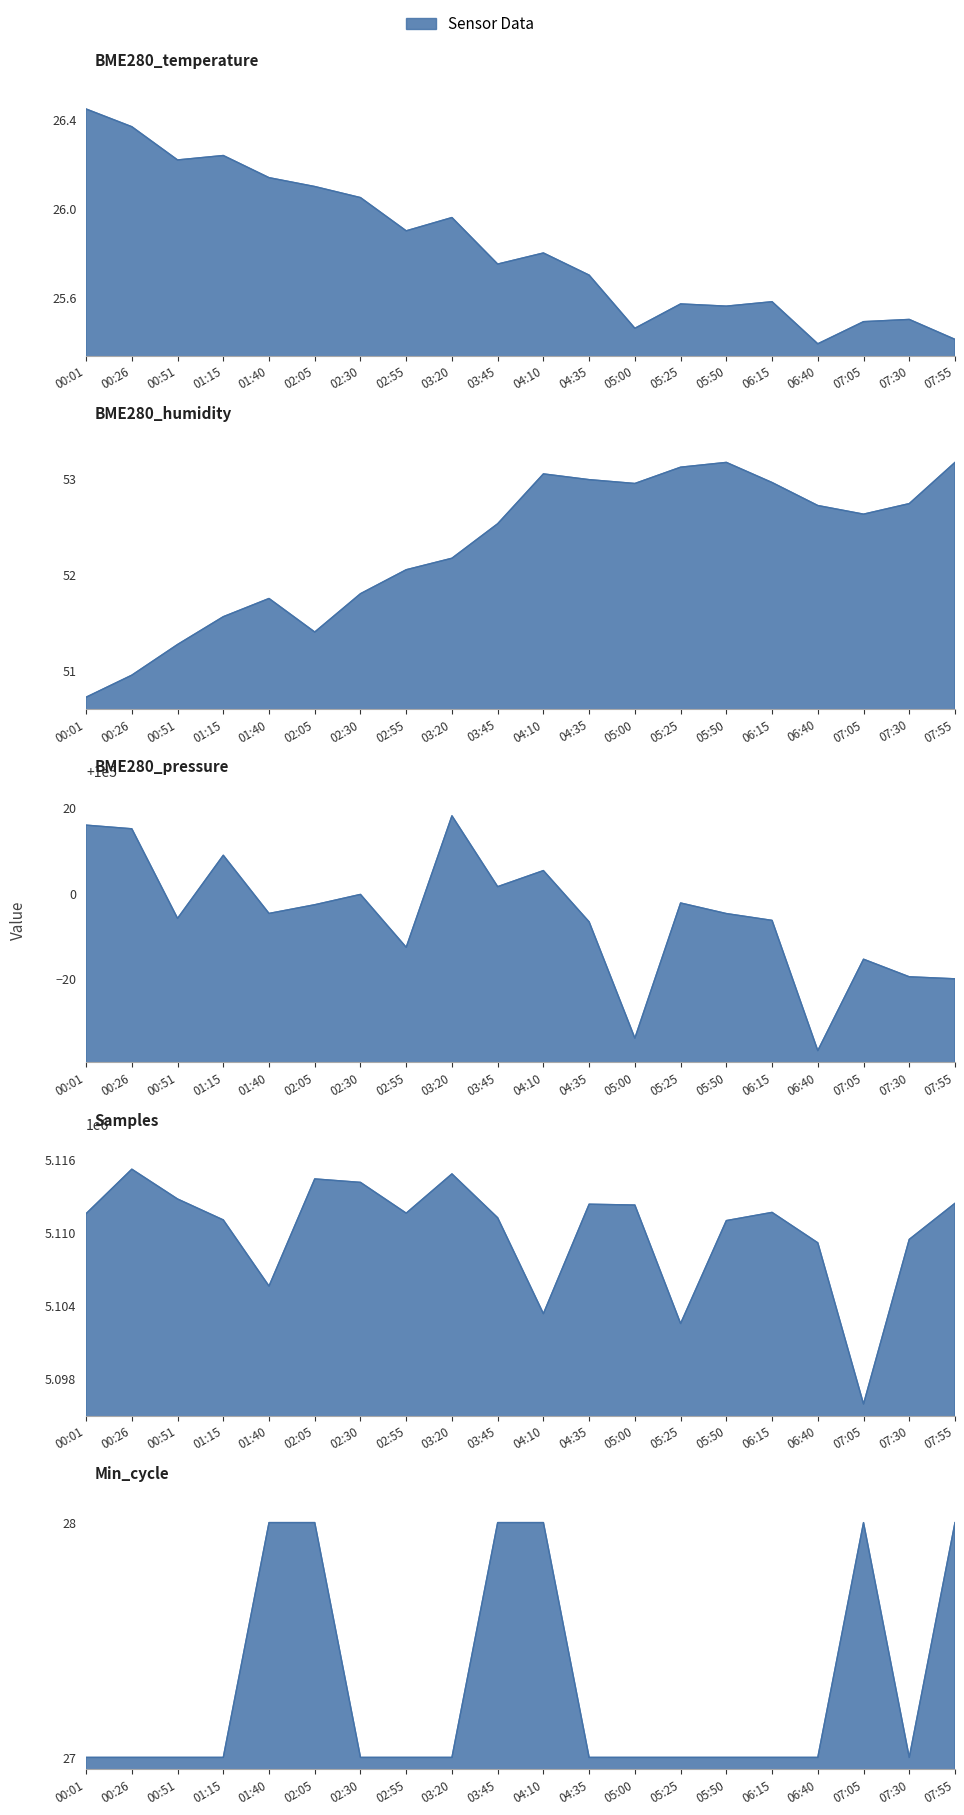

Between 02:05 and 00:01, which is larger?

00:01